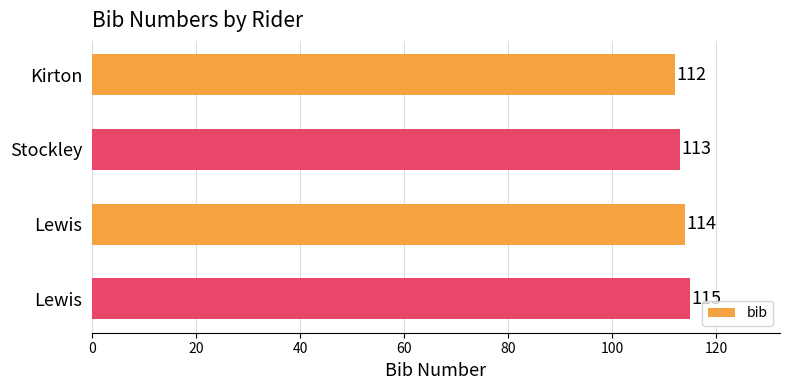

How many distinct data groups are displayed?

1